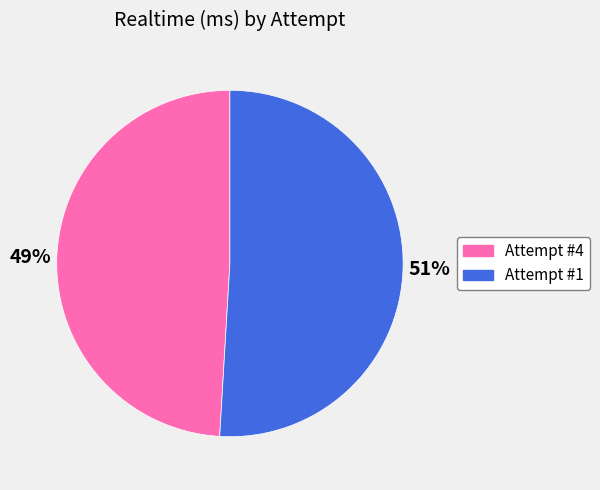

Which category has the biggest portion of the pie?

Attempt #1